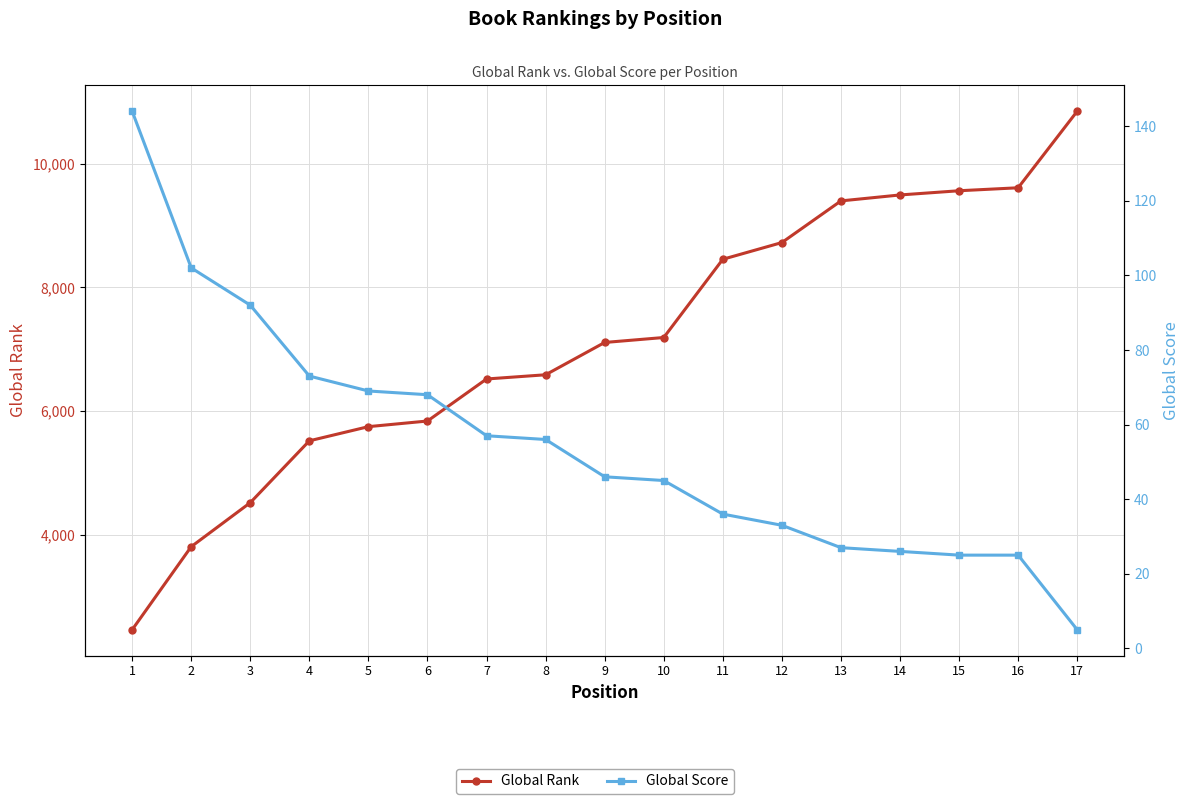

The Global Score series shows 102 at 2. True or false?

True